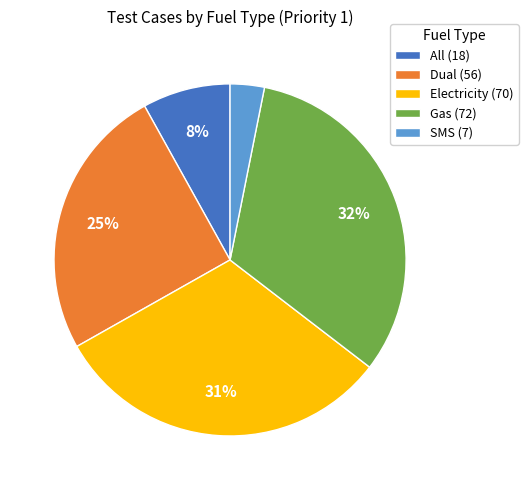

To the nearest percent, what is the difference between the largest and smallest slice percentages?

29%